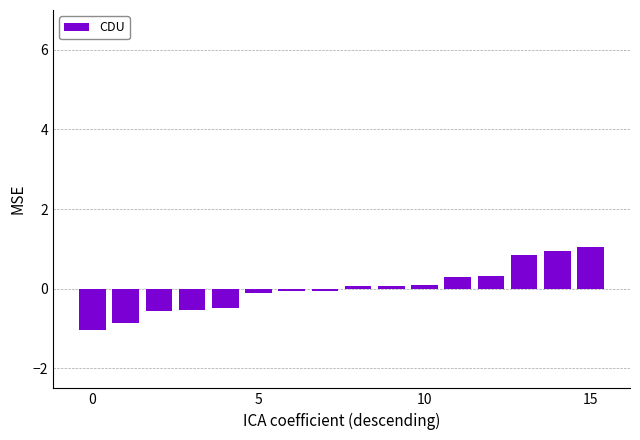

How many negative values are there?

8